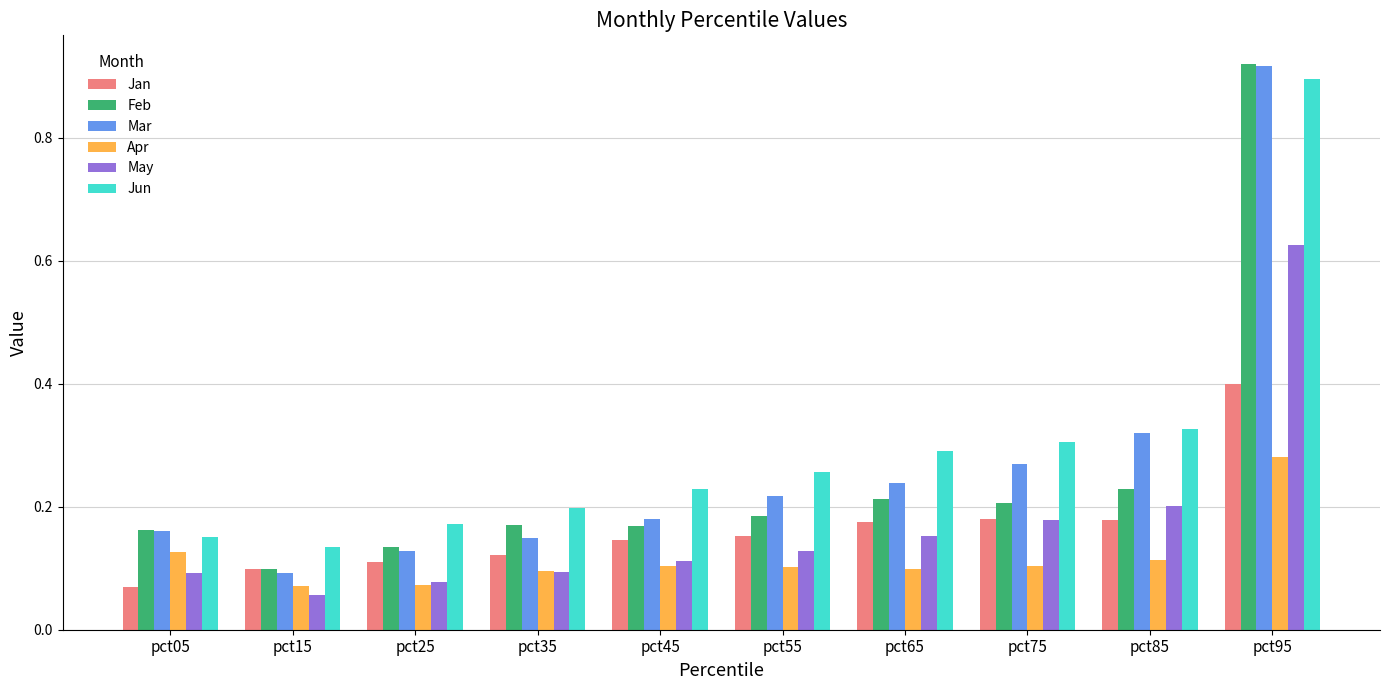

Which series changed the most between pct45 and pct95?

Feb